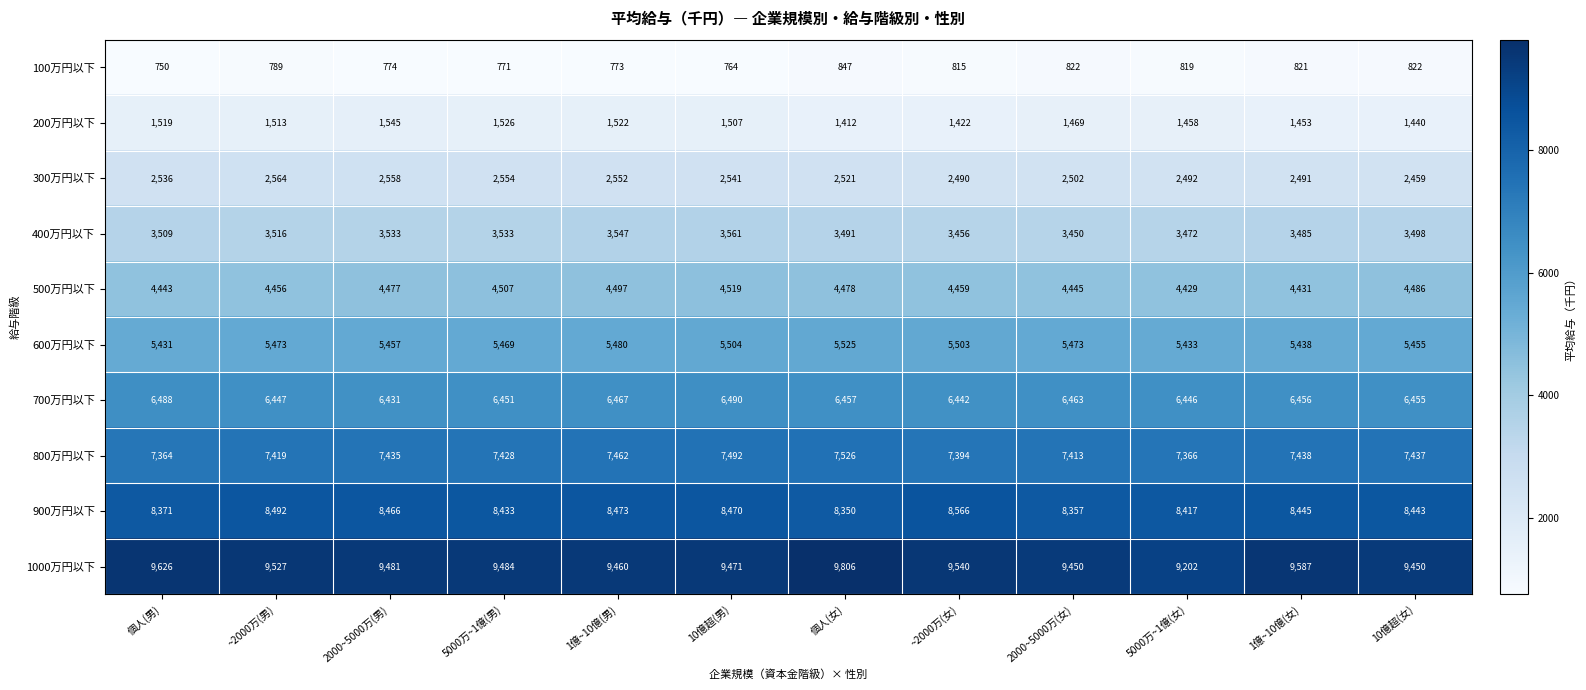

What is the total value across all series at 1億~10億(男)?

50233